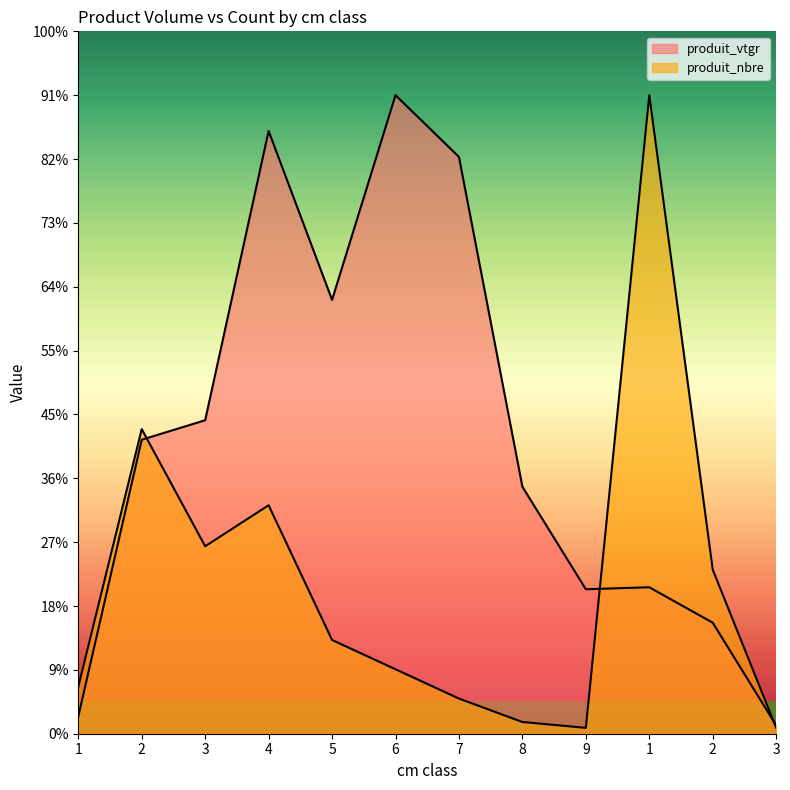

How many lines are shown in the chart?

2